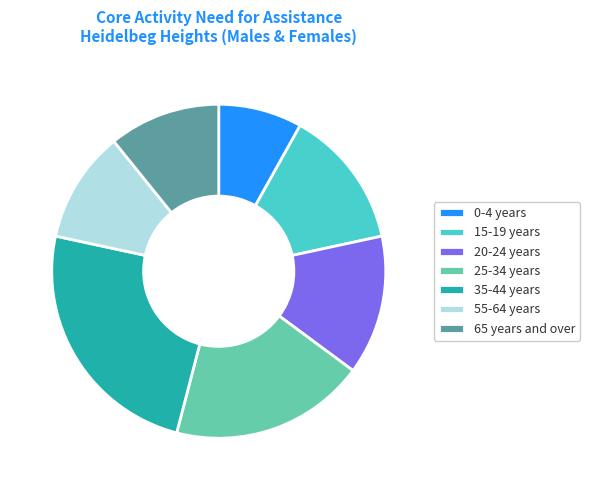

Is the sum of 55-64 years and 0-4 years greater than half?

No